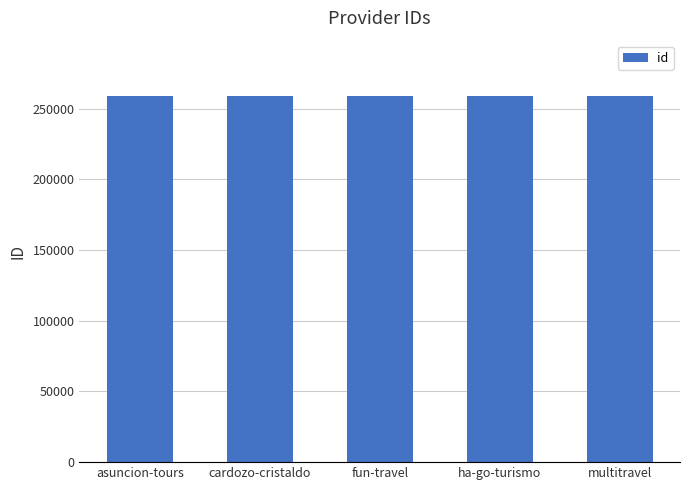

What position from the right is asuncion-tours?

5